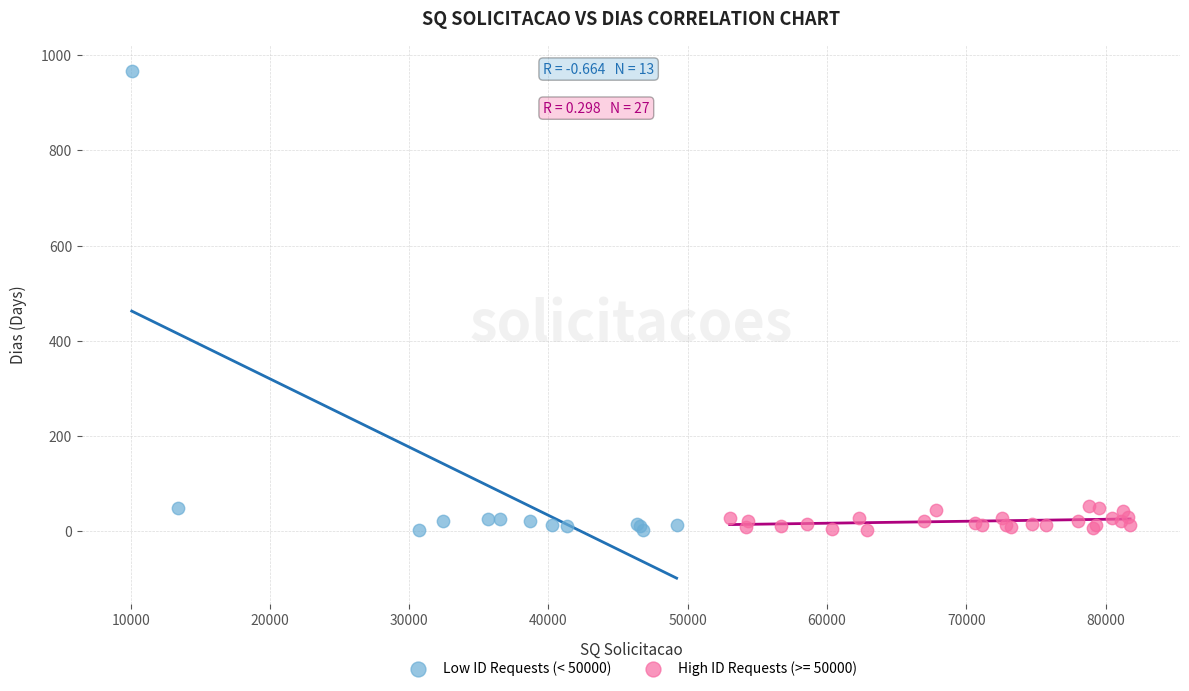

Which series contains the highest Y value?

Low ID Requests (< 50000)